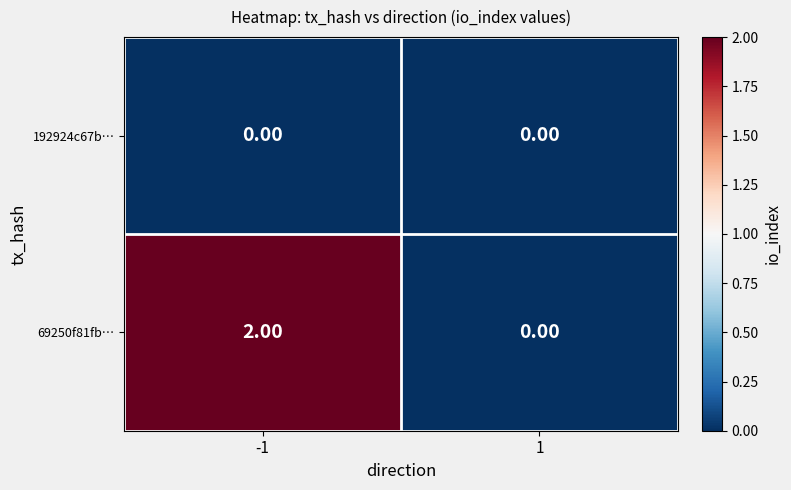

Which series has the widest spread of values?

69250f81fb…